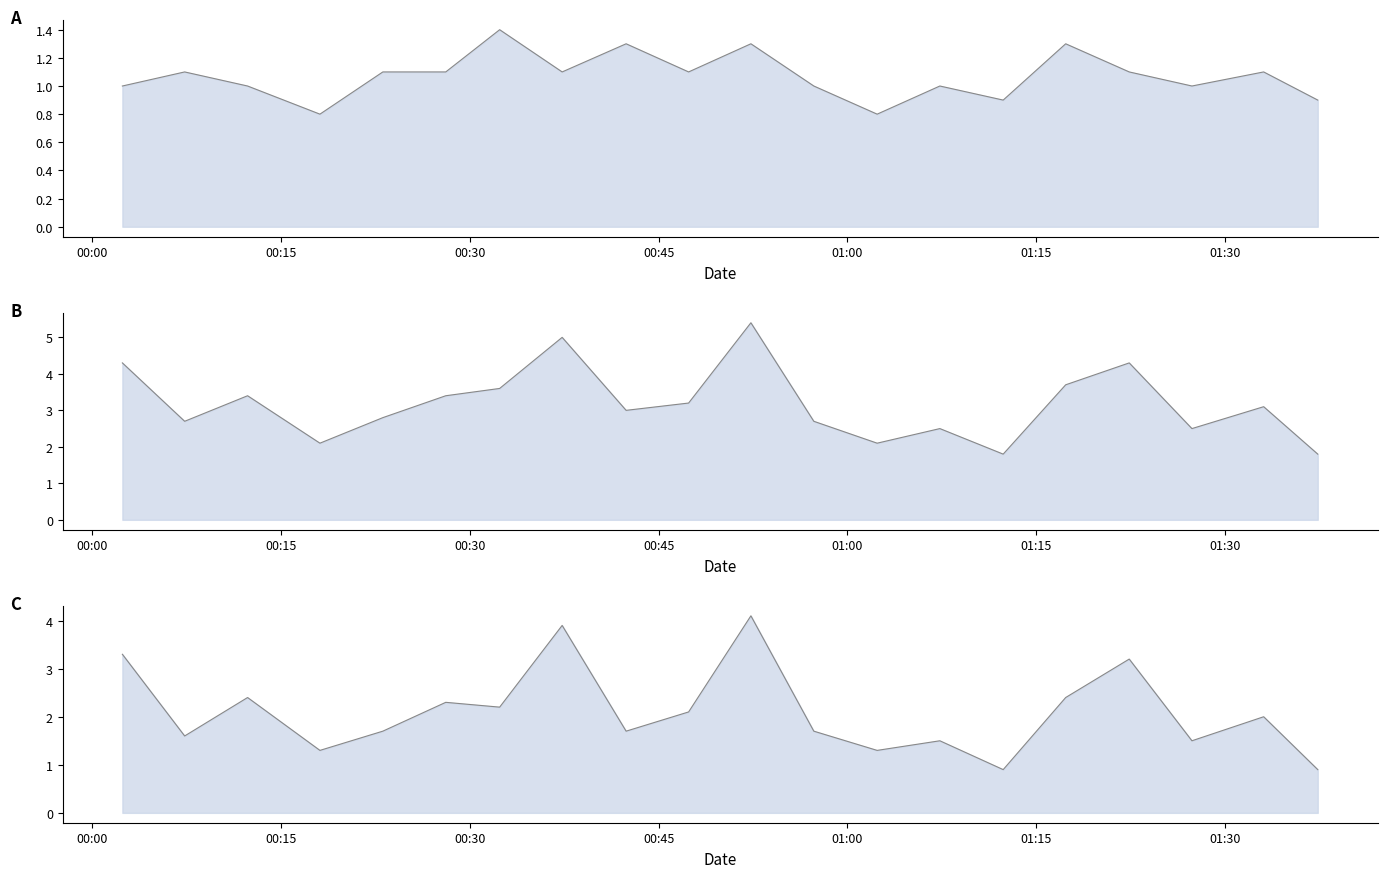

What is the smallest value displayed?

0.8